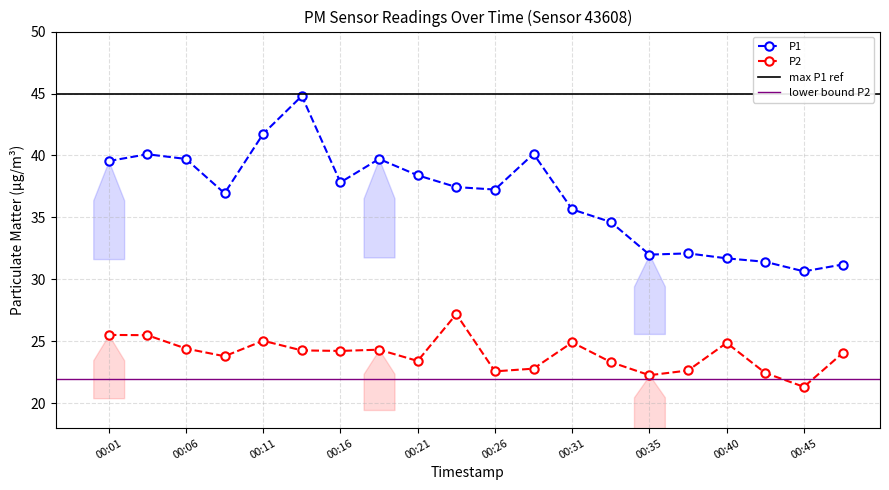

Where does the P2 series first go above 24?

00:01